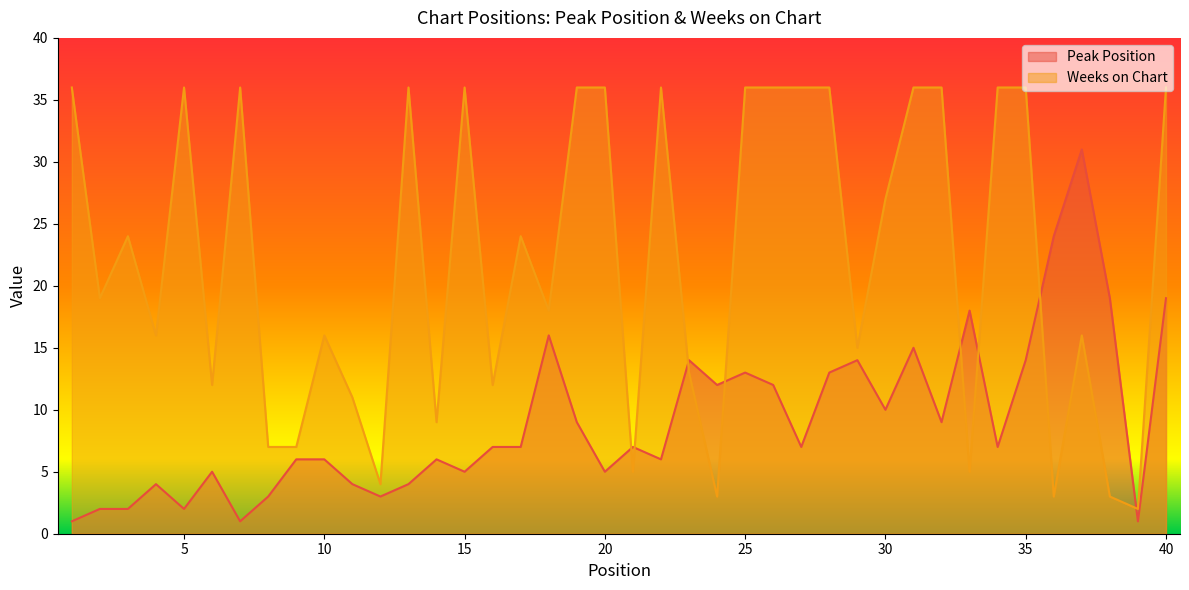

Which series has the largest total across all categories?

Weeks on Chart